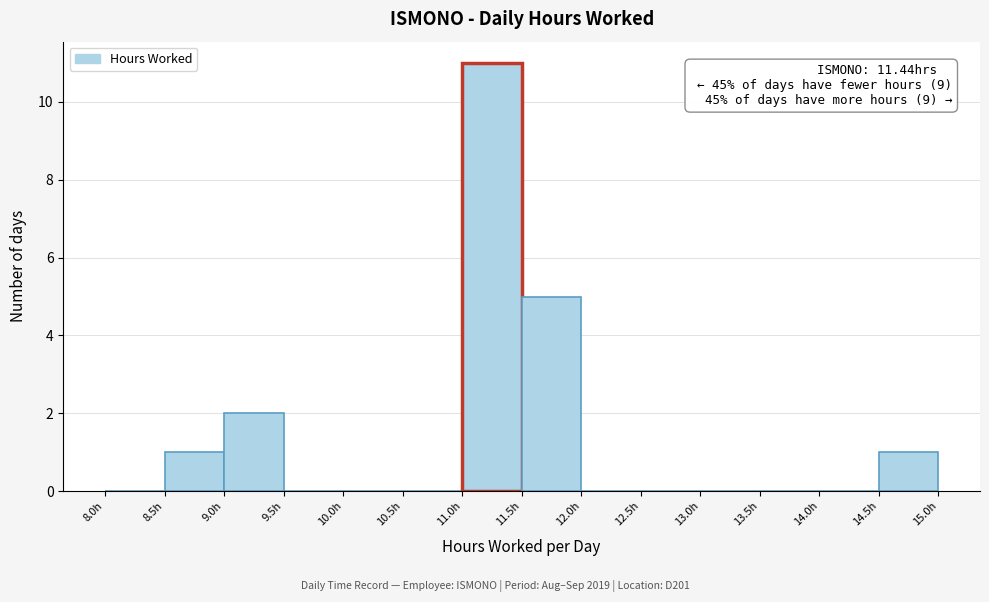

Over which range of the x-axis is the bar tallest?

11.0 to 11.5